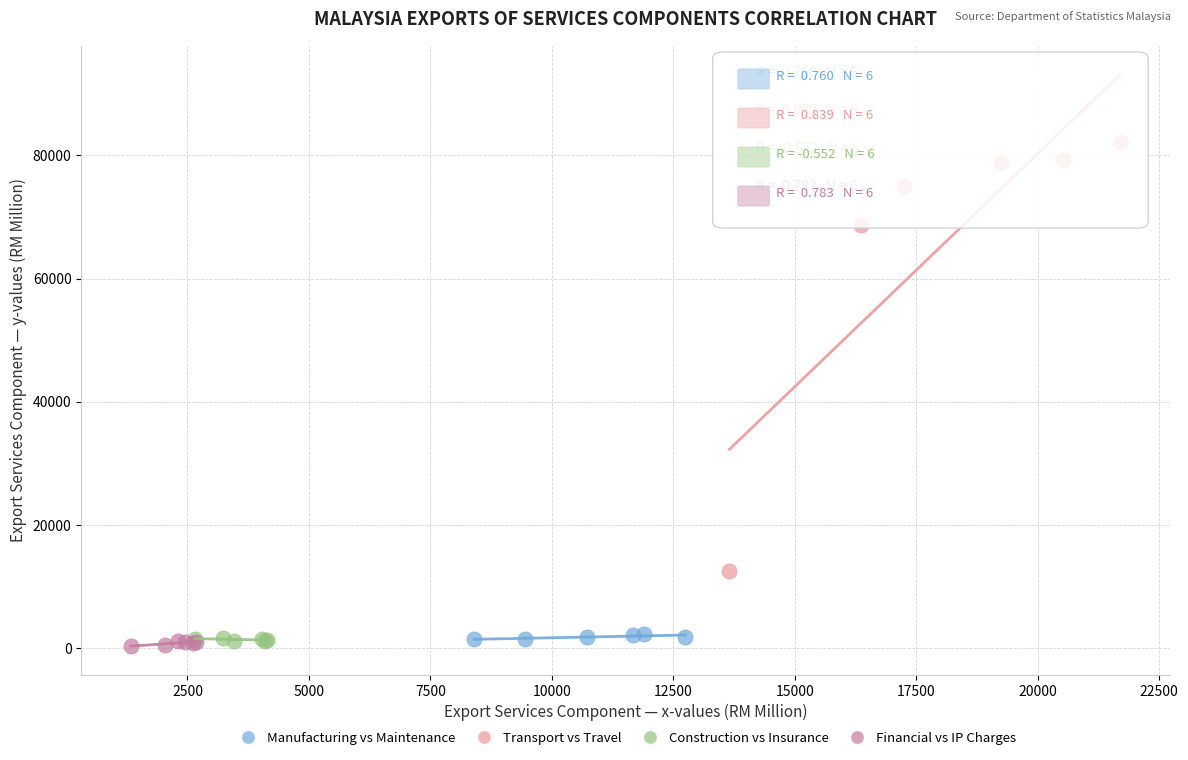

Which series has the widest spread of Y values?

Transport vs Travel